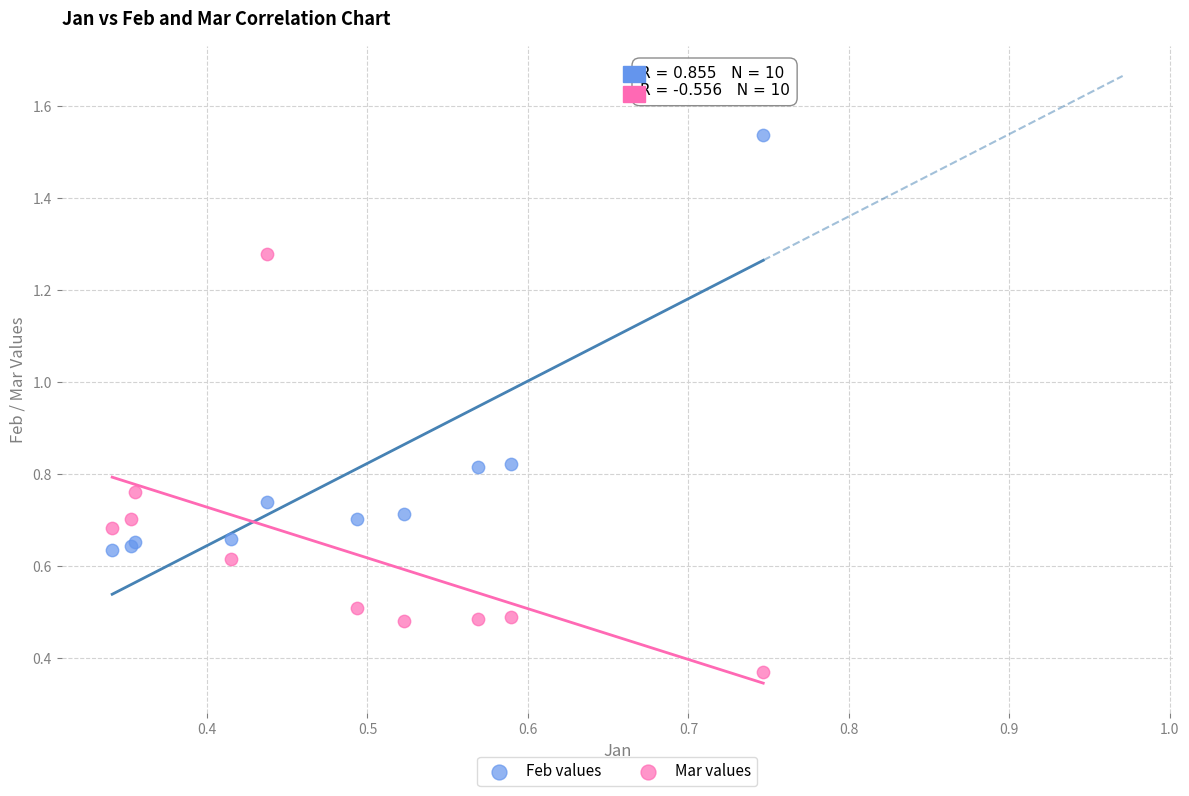

Which series contains the highest Y value?

Feb values